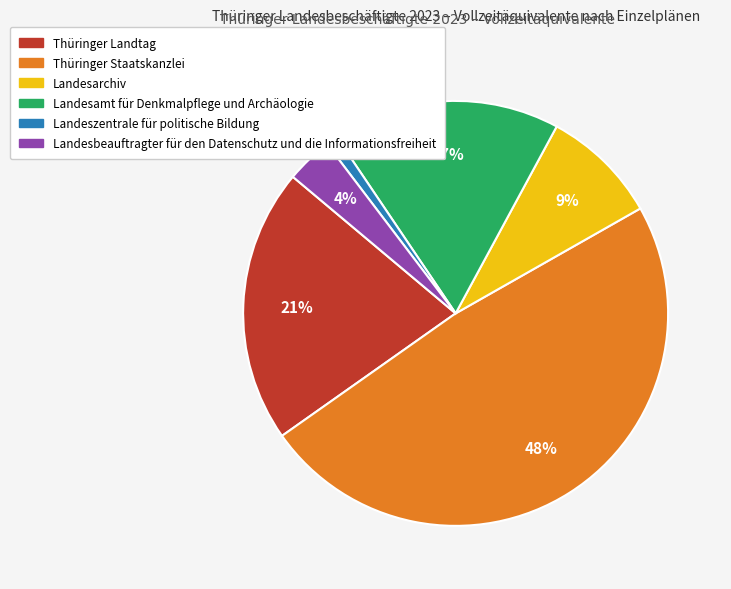

Between Landesarchiv and Thüringer Staatskanzlei, which is larger?

Thüringer Staatskanzlei